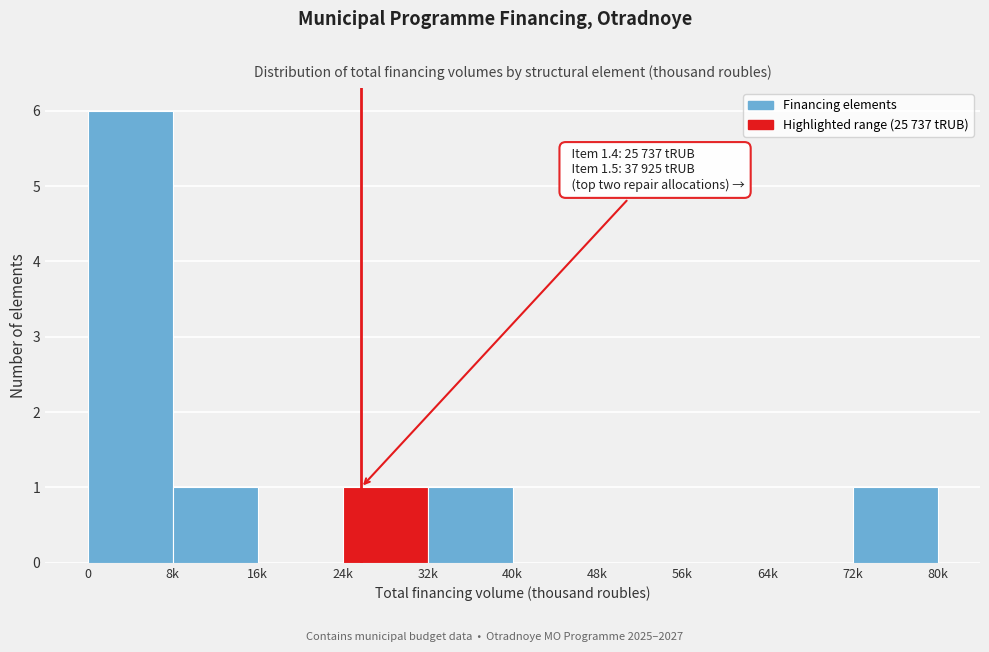

Reading left to right, transcribe all the data shown in this chart.

0=6	8k=1	16k=0	24k=1	32k=1	40k=0	48k=0	56k=0	64k=0	72k=1